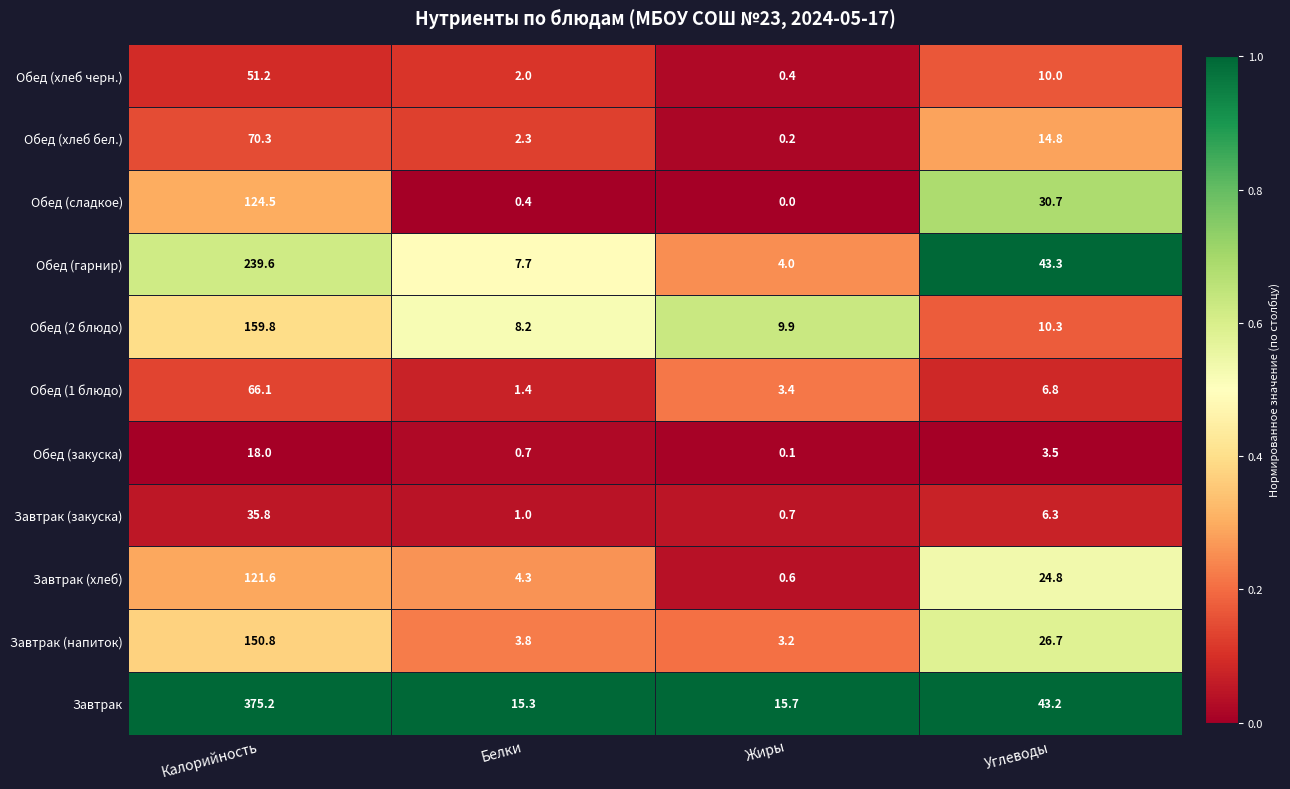

At which category is the sum across all series the highest?

Калорийность